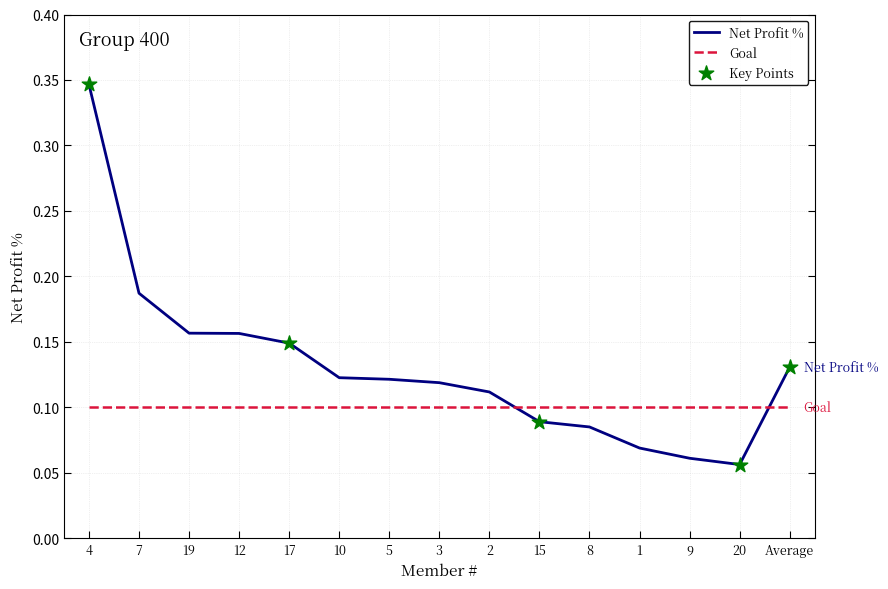

Which series has the largest range (max minus min)?

Net Profit %